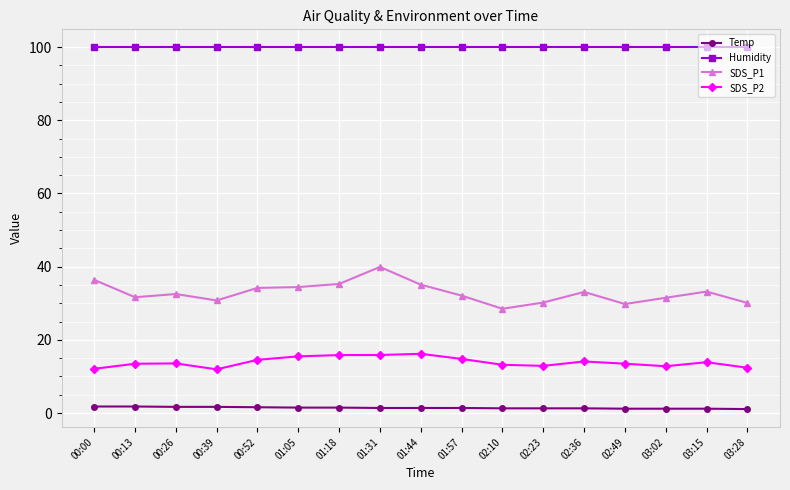

What is the difference between the highest and lowest values at 02:36?

98.6